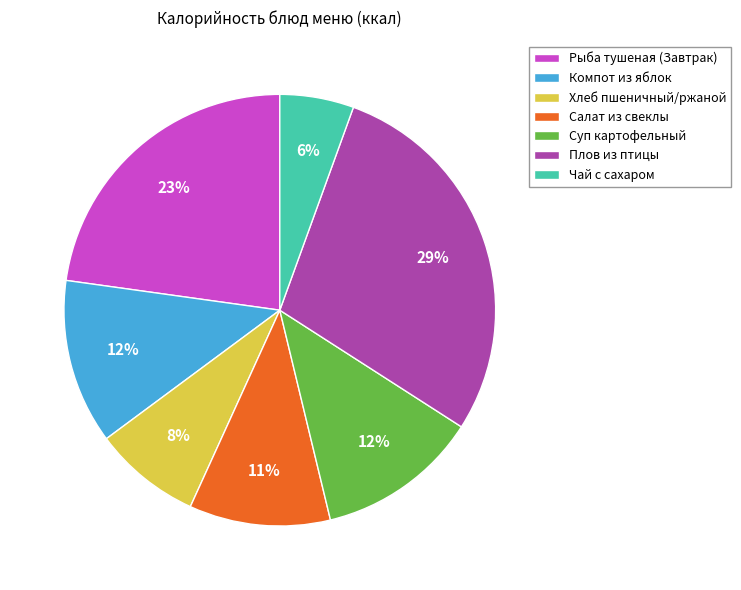

What percentage is the Суп картофельный slice, to the nearest percent?

12%